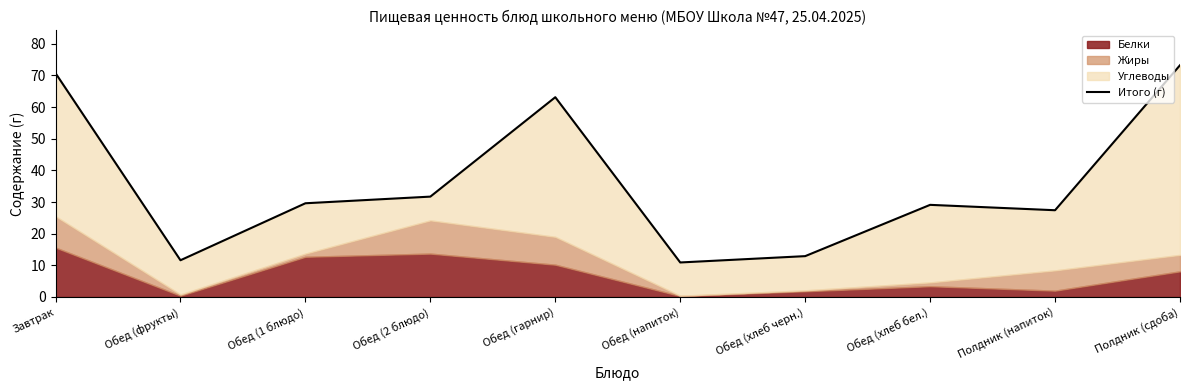

Rank the categories by value from lowest to highest.

Обед (напиток), Обед (фрукты), Обед (хлеб черн.), Полдник (напиток), Обед (хлеб бел.), Обед (1 блюдо), Обед (2 блюдо), Обед (гарнир), Завтрак, Полдник (сдоба)